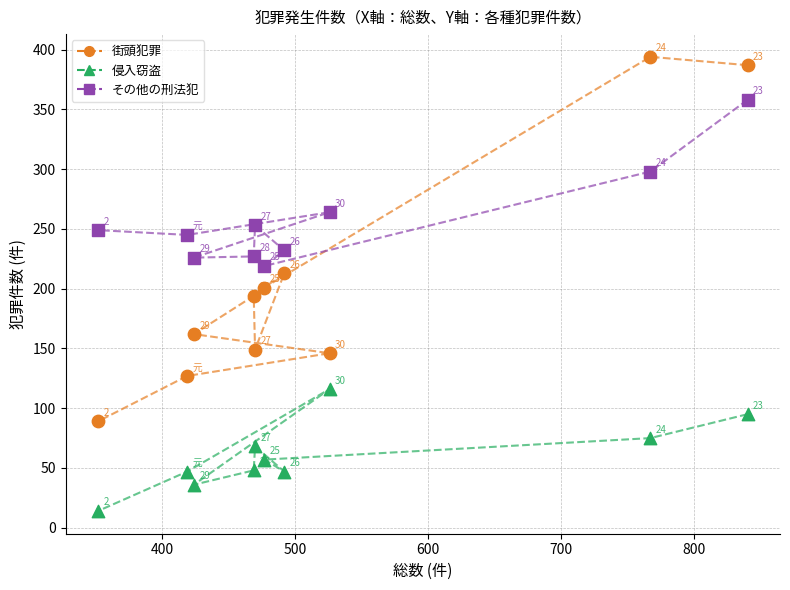

Which series has the widest spread of Y values?

街頭犯罪